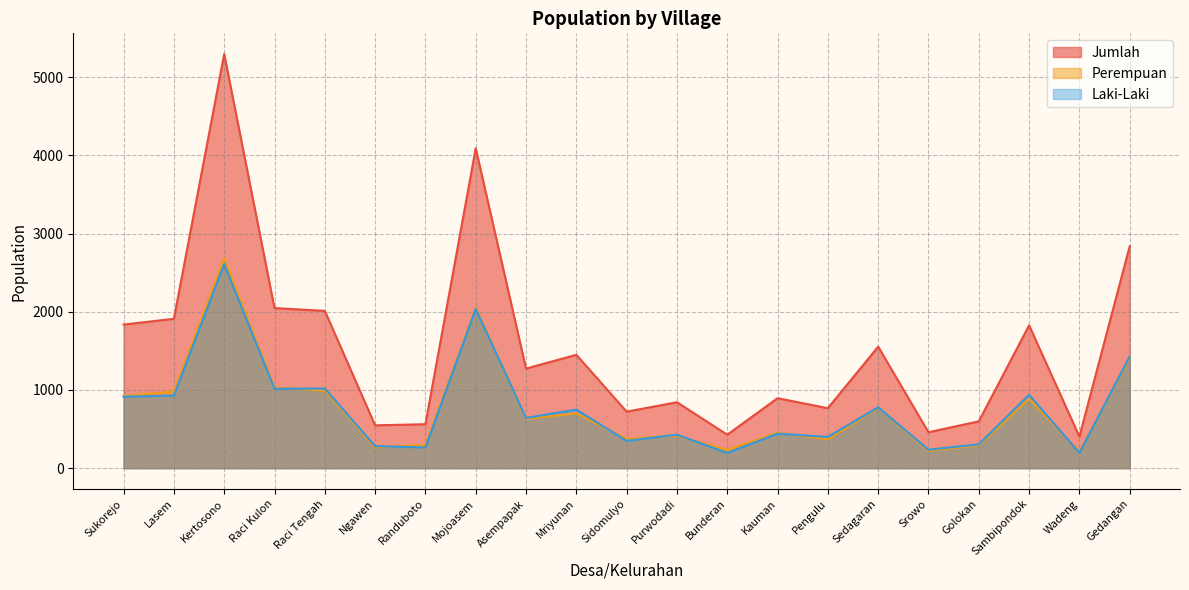

Reading left to right, extract all data points from this chart.

Laki-Laki: Sukorejo=914	Lasem=930	Kertosono=2612	Raci Kulon=1016	Raci Tengah=1019	Ngawen=282	Randuboto=265	Mojoasem=2037	Asempapak=642	Mriyunan=749	Sidomulyo=349	Purwodadi=428	Bunderan=195	Kauman=441	Pengulu=399	Sedagaran=779	Srowo=236	Golokan=305	Sambipondok=939	Wadeng=195	Gedangan=1429
Perempuan: Sukorejo=923	Lasem=981	Kertosono=2686	Raci Kulon=1032	Raci Tengah=993	Ngawen=266	Randuboto=297	Mojoasem=2055	Asempapak=632	Mriyunan=701	Sidomulyo=374	Purwodadi=415	Bunderan=233	Kauman=454	Pengulu=368	Sedagaran=775	Srowo=223	Golokan=294	Sambipondok=888	Wadeng=209	Gedangan=1410
Jumlah: Sukorejo=1837	Lasem=1911	Kertosono=5298	Raci Kulon=2048	Raci Tengah=2012	Ngawen=548	Randuboto=562	Mojoasem=4092	Asempapak=1274	Mriyunan=1450	Sidomulyo=723	Purwodadi=843	Bunderan=428	Kauman=895	Pengulu=767	Sedagaran=1554	Srowo=459	Golokan=599	Sambipondok=1827	Wadeng=404	Gedangan=2839